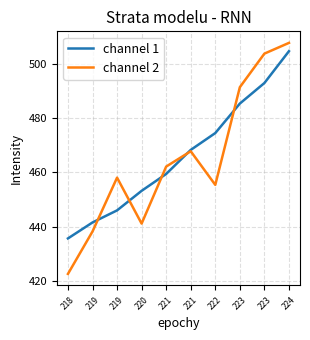

Rank the series by their average value, from lowest to highest.

channel 2, channel 1